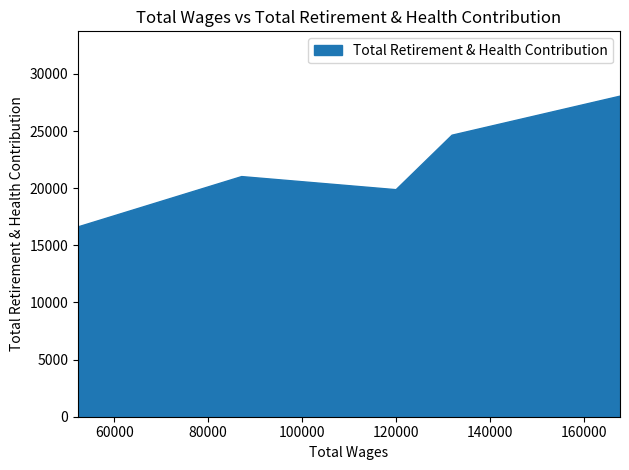

What is the average value?

22089